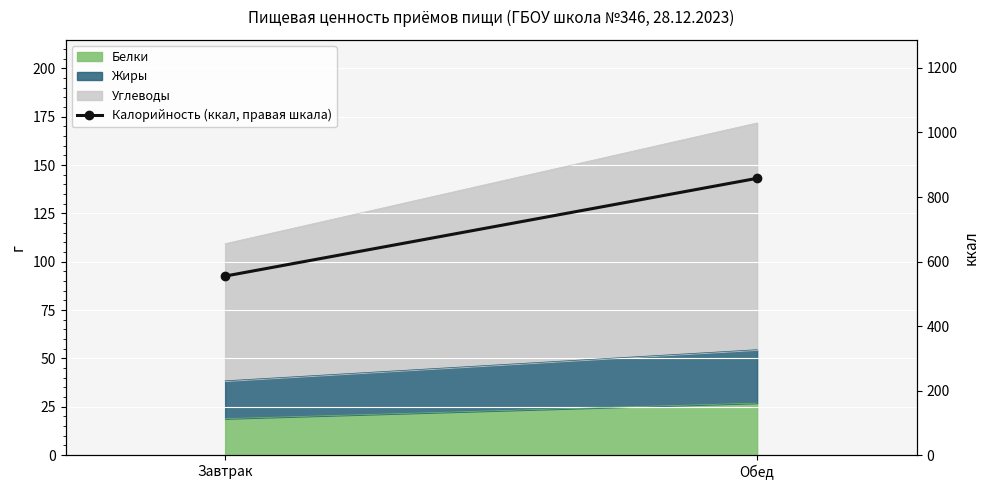

How many lines are shown in the chart?

1